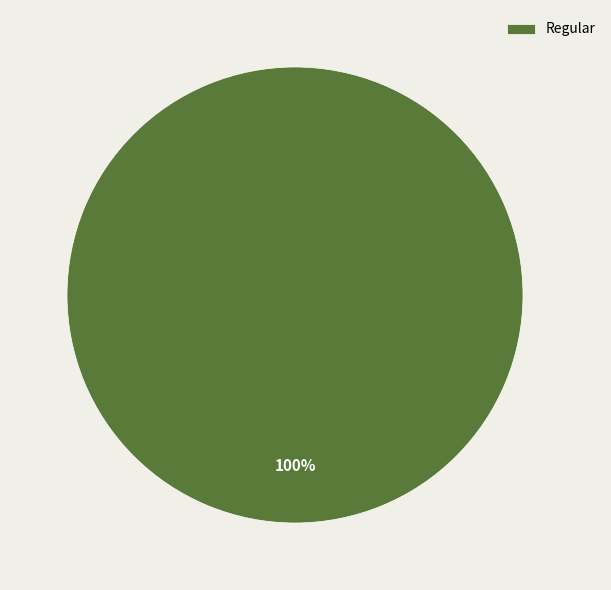

How many slices are in this pie chart?

1